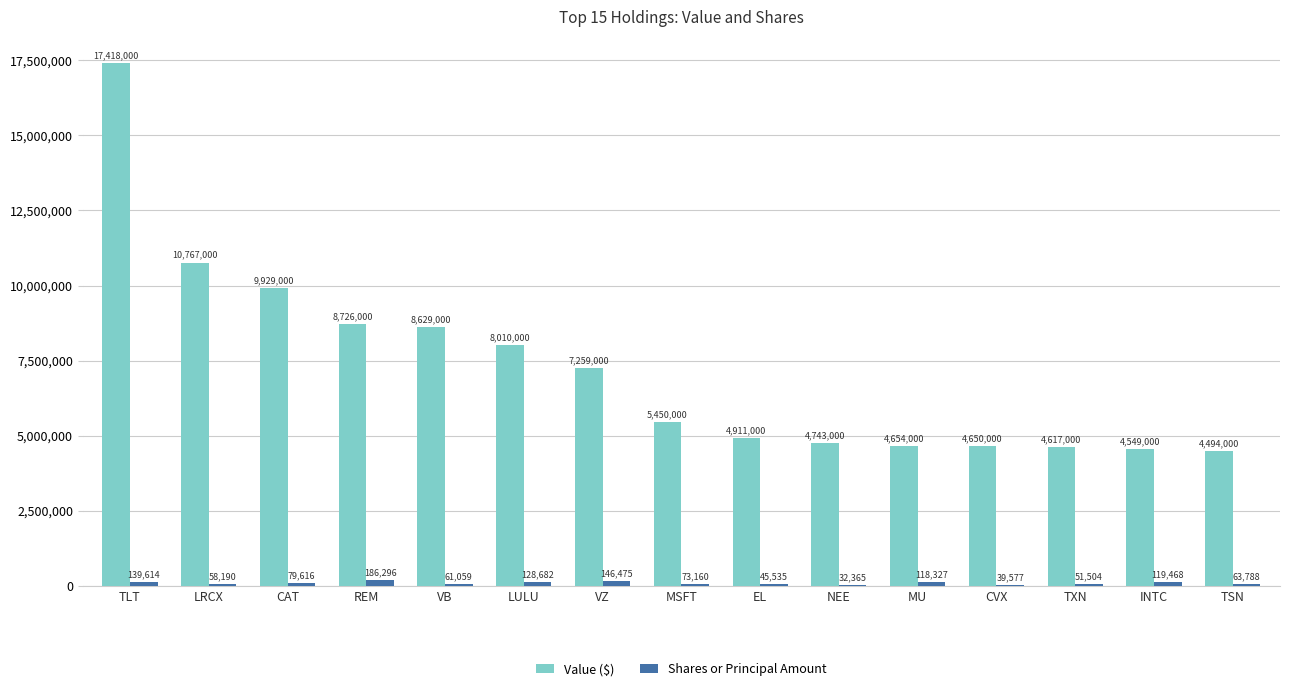

The value of Value ($) at LULU is 8010000. True or false?

True